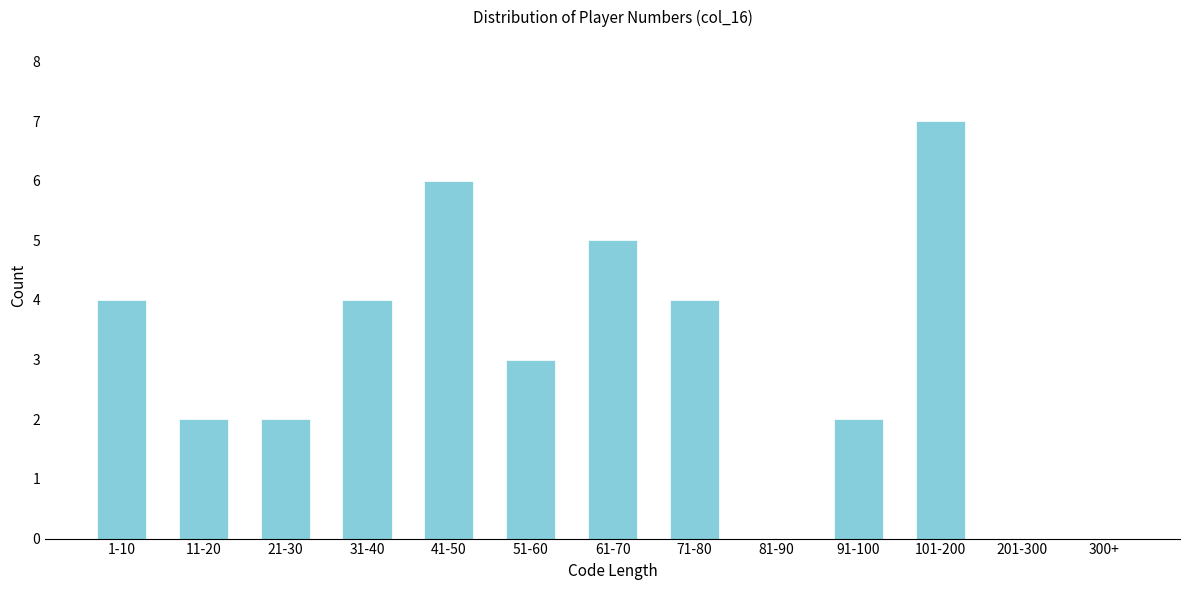

Reading left to right, extract all data points from this chart.

1-10=4	11-20=2	21-30=2	31-40=4	41-50=6	51-60=3	61-70=5	71-80=4	81-90=0	91-100=2	101-200=7	201-300=0	300+=0